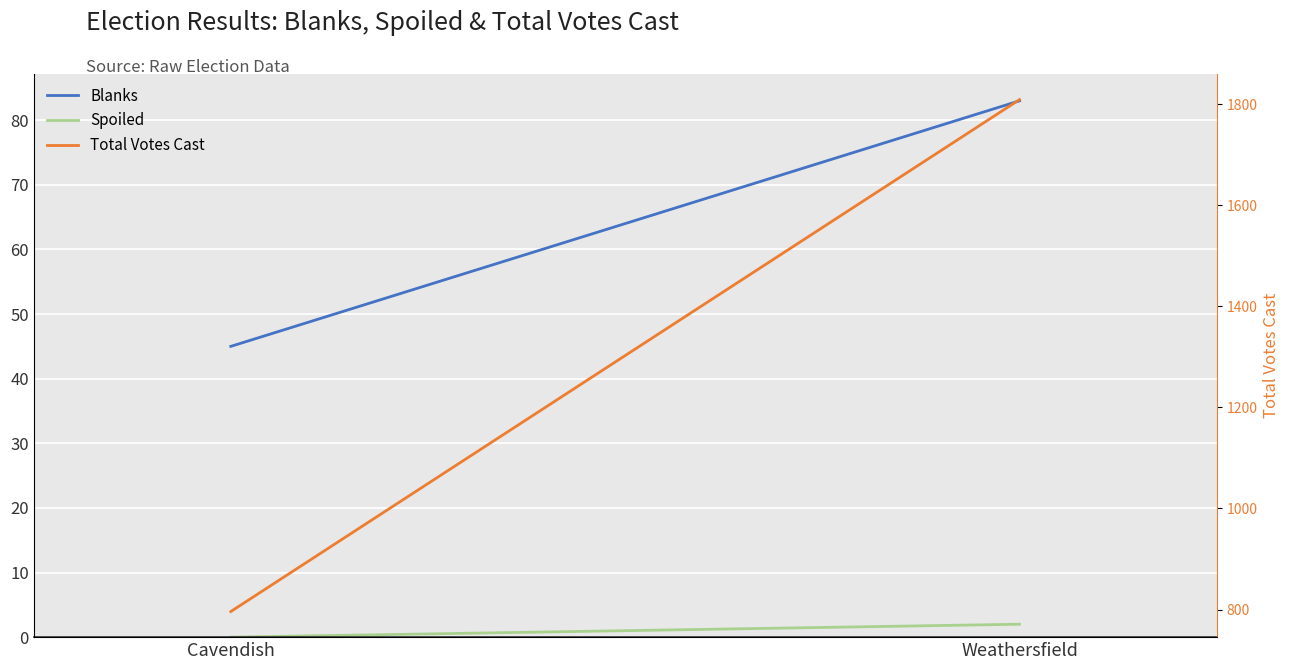

What is the average value of the Spoiled series?

1